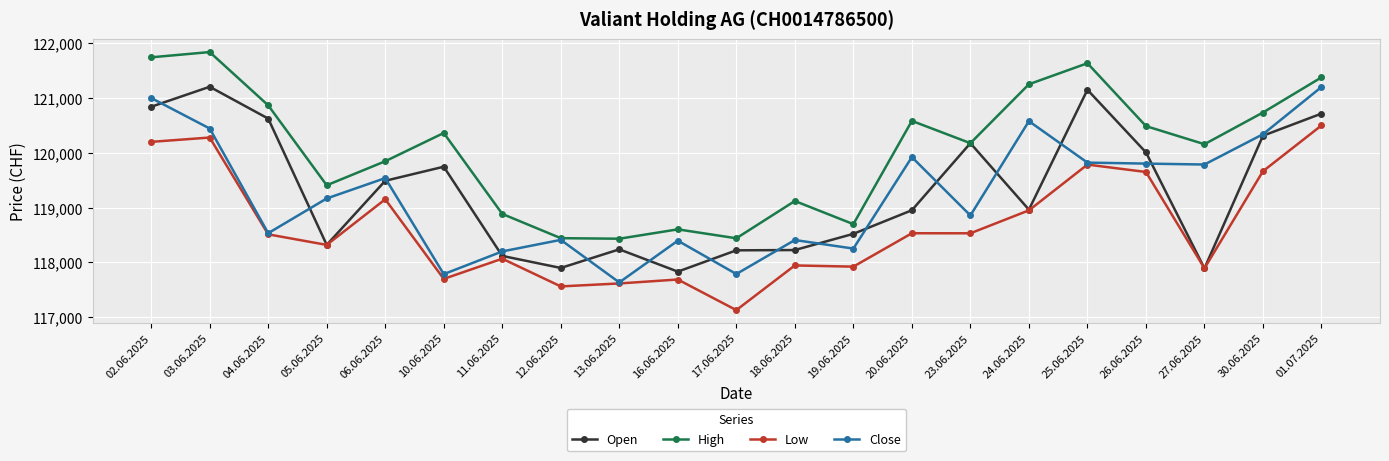

At which label does Low reach its peak?

01.07.2025